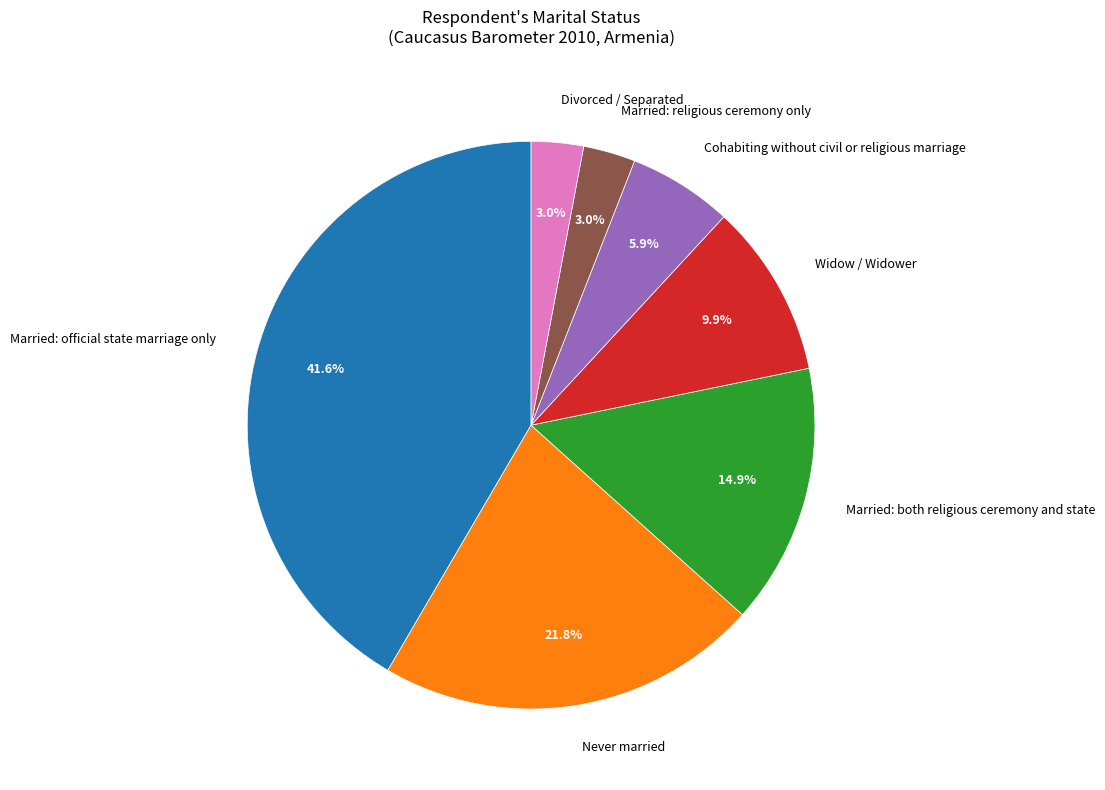

Count the number of slices in the pie.

7